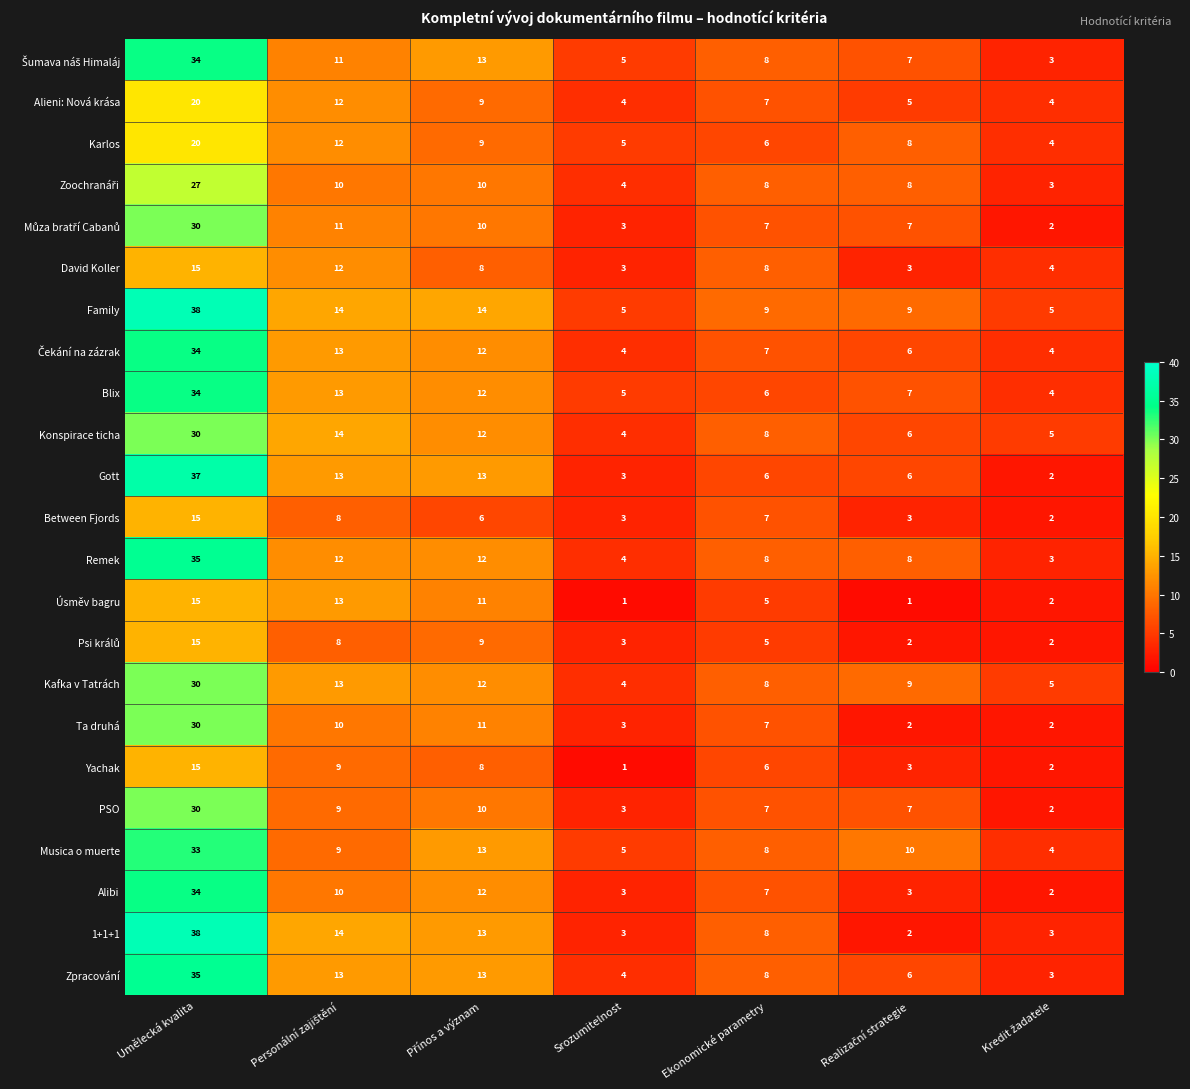

Is it true that 1+1+1 equals 8 at Ekonomické parametry?

True